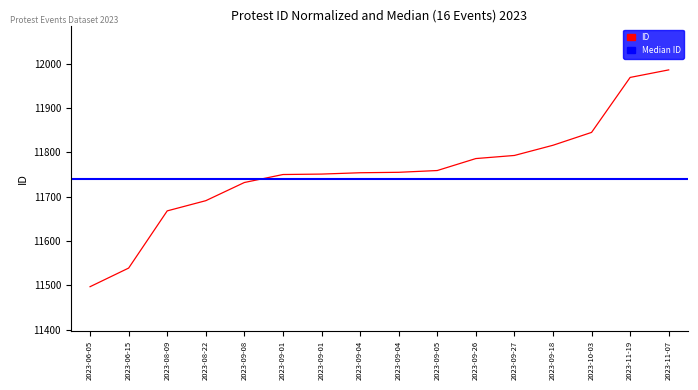

What is the difference between the second highest and minimum values?

472